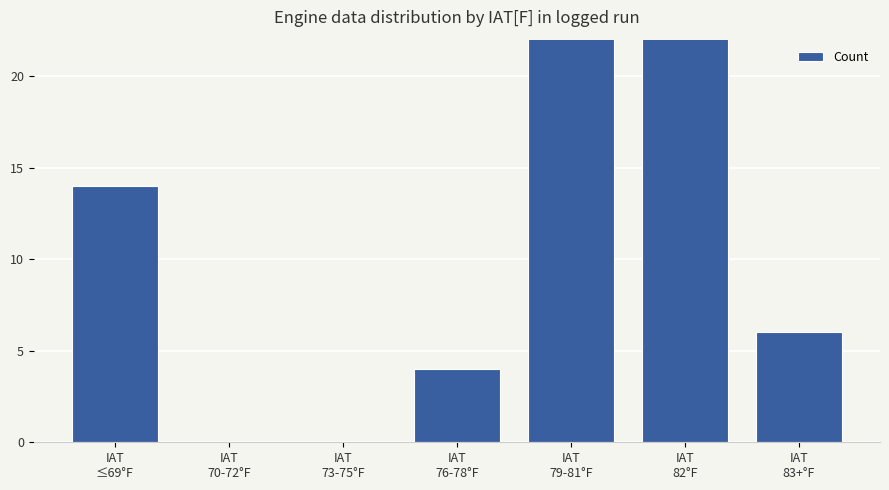

What is the difference between the values at IAT
83+°F and IAT
76-78°F?

2